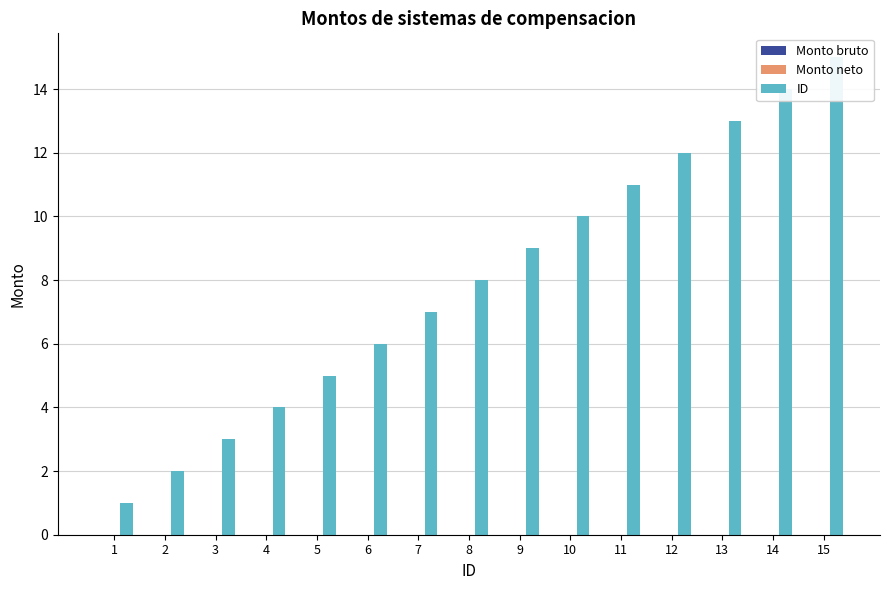

What is the difference between the ID values at 10 and 2?

8